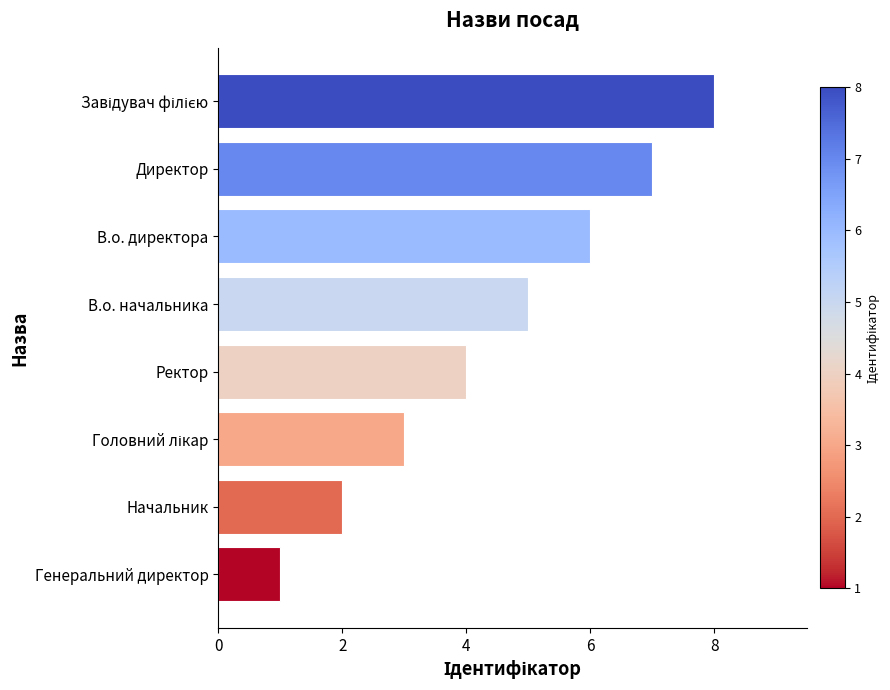

What is the ratio of the value at В.о. директора to the value at Генеральний директор?

6.0